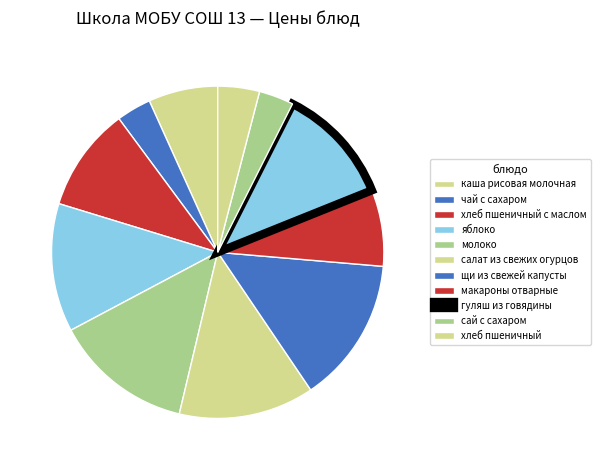

True or false: салат из свежих огурцов accounts for 13% of the total.

True